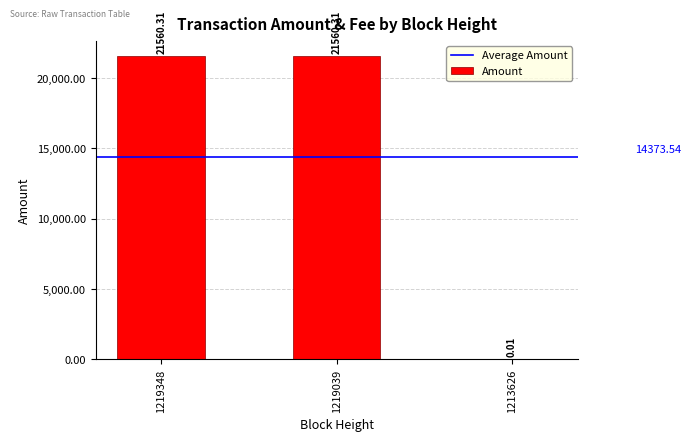

Are the bars horizontal?

No